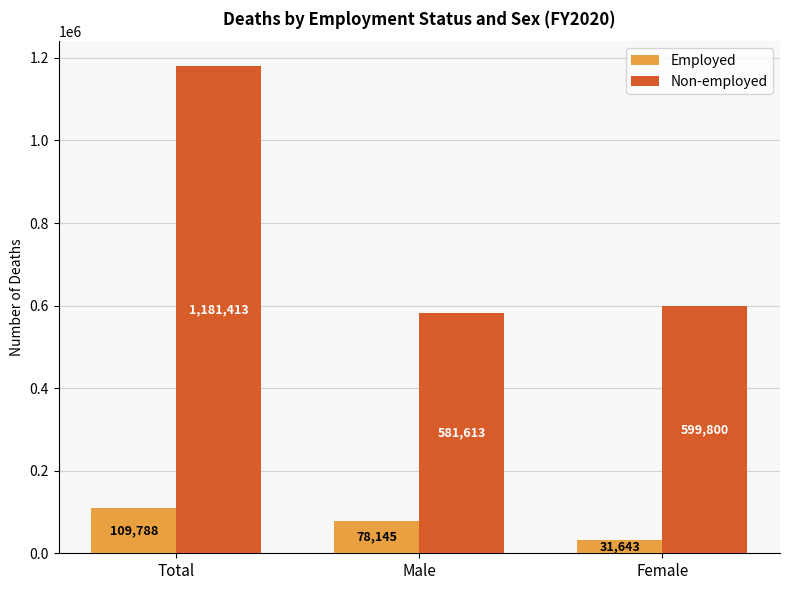

List the series in order of their overall mean, lowest first.

Employed, Non-employed